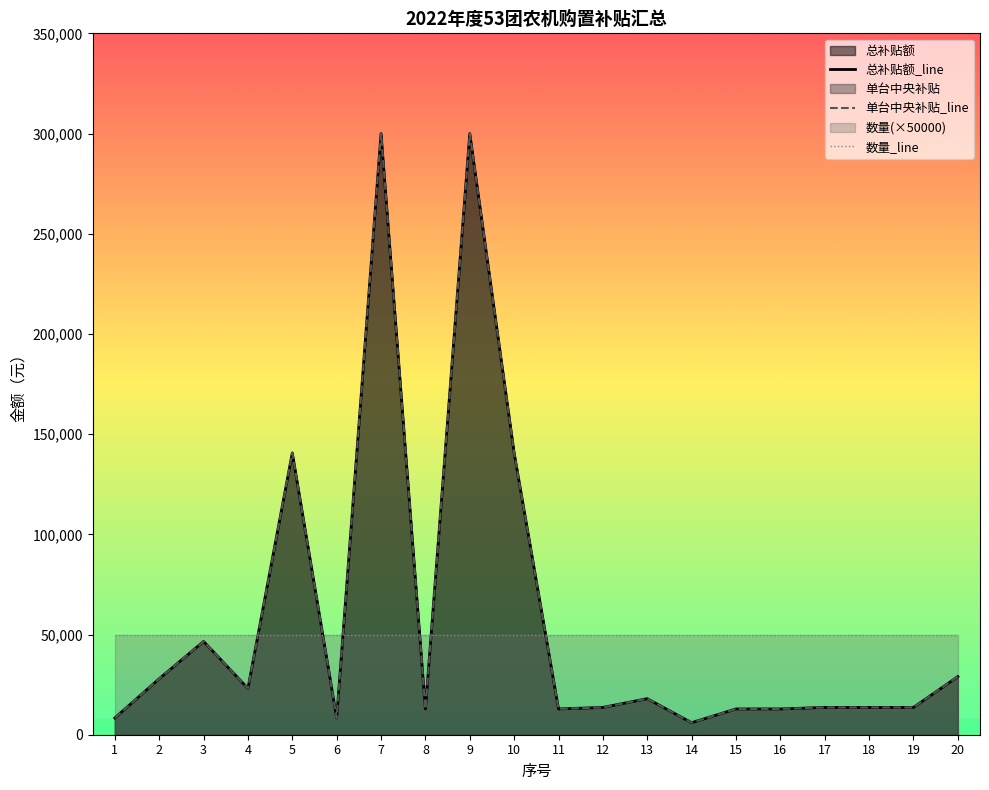

At which category does 总补贴额 reach its first local valley?

4